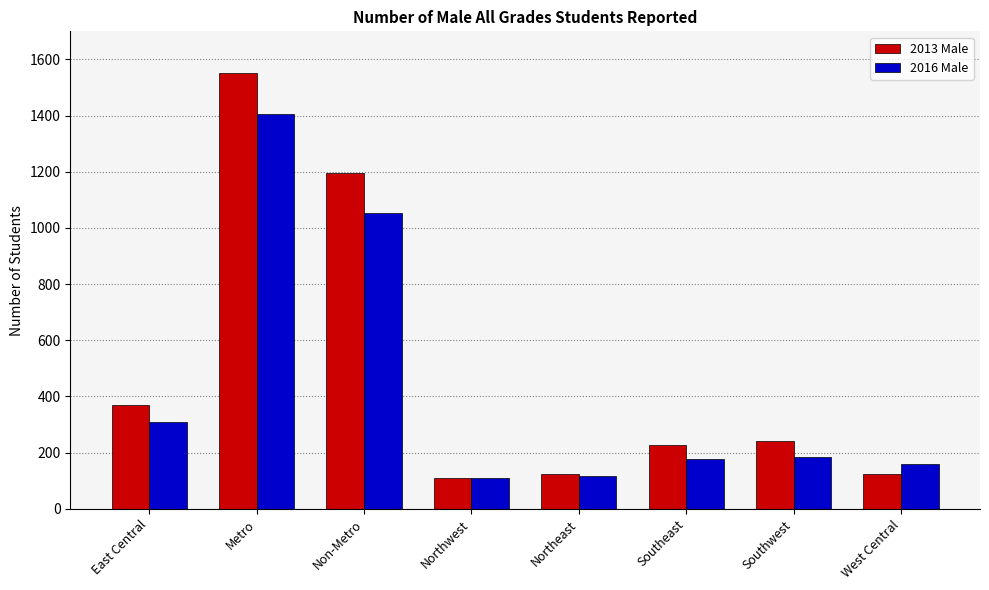

What is the sum of the 2016 Male values at Southwest and Metro?

1587